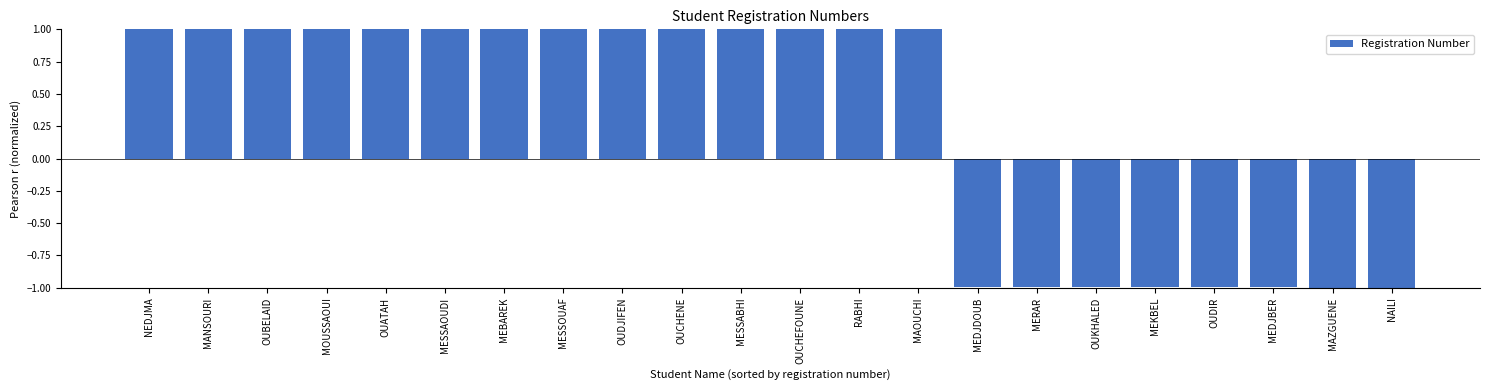

What is the greatest value displayed?

1.0